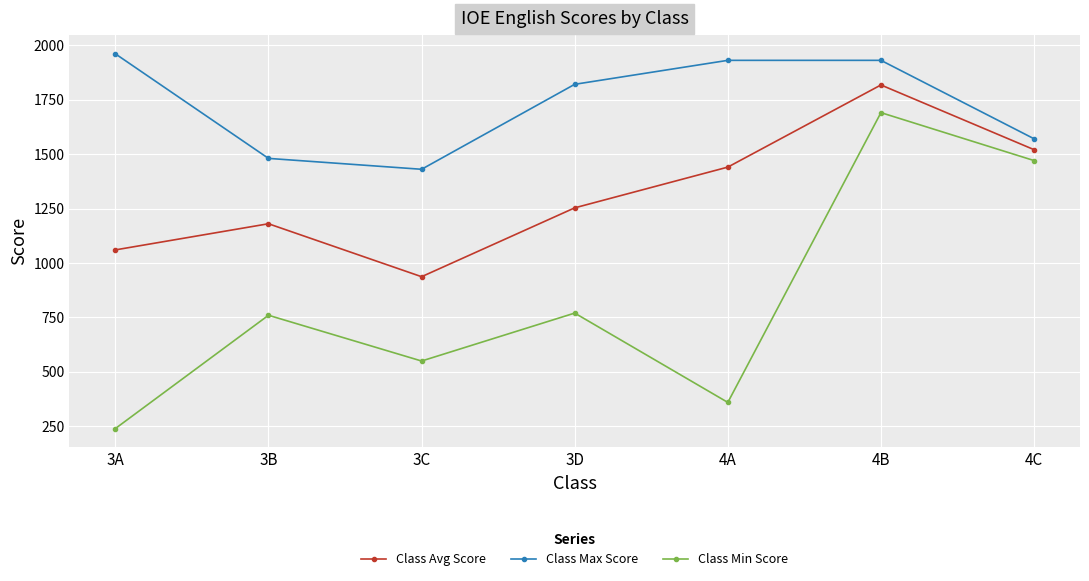

Rank the series by their maximum value, from lowest to highest.

Class Min Score, Class Avg Score, Class Max Score